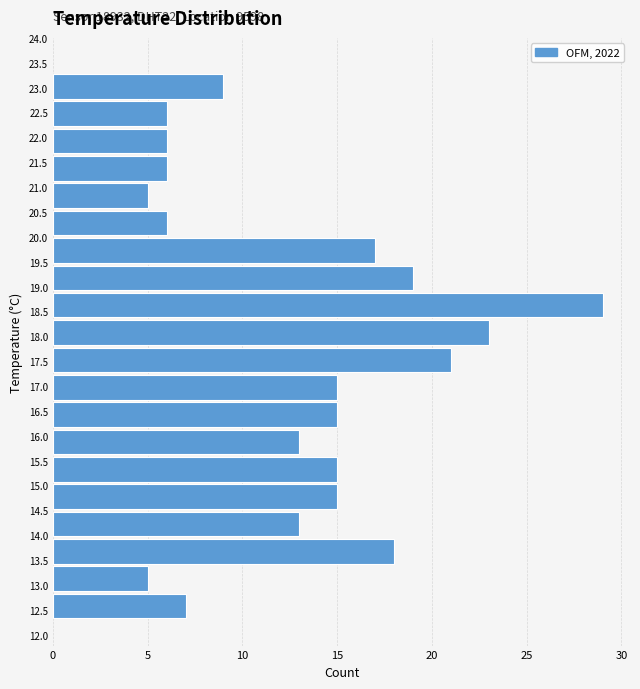

Which range on the y-axis has the longest bar?

18.35 to 18.90